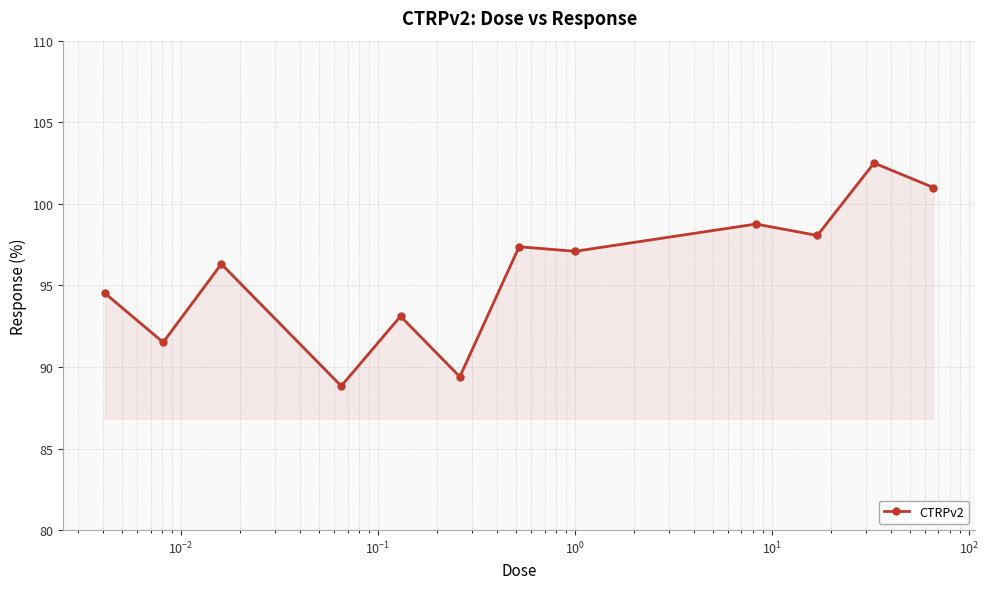

What is the sum of all values?

1148.5